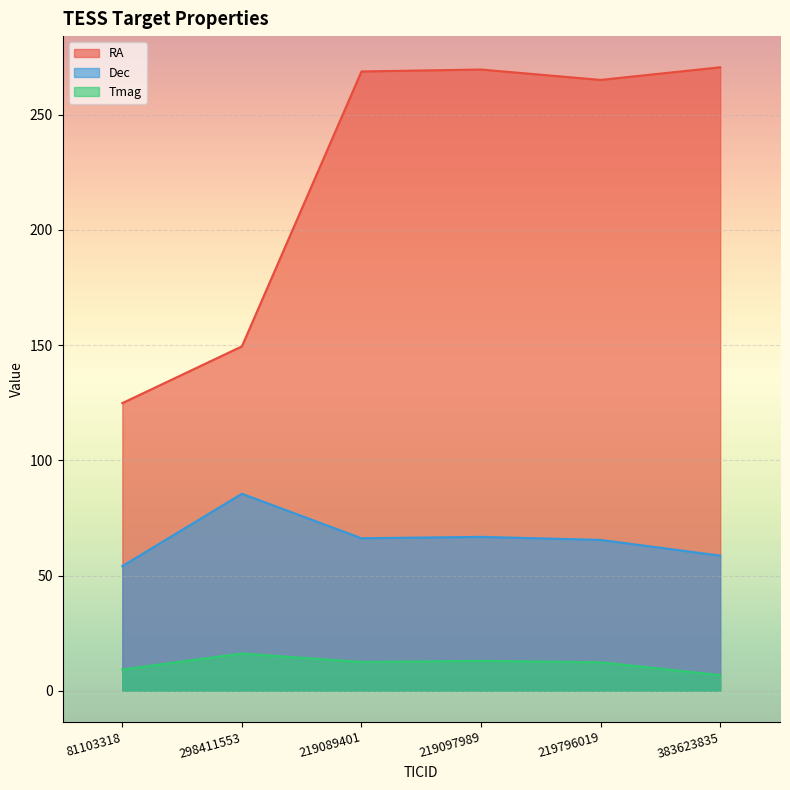

At which category does the chart reach its peak across all series?

383623835